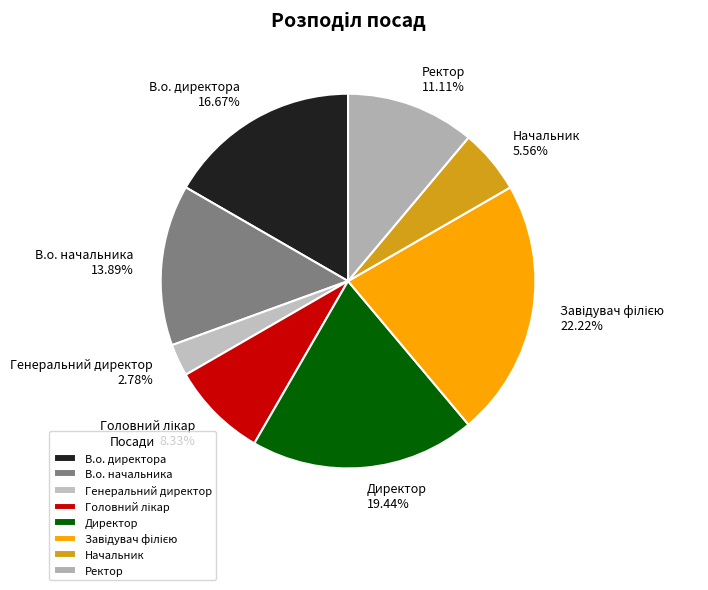

Is there any slice that represents more than half of the pie?

No